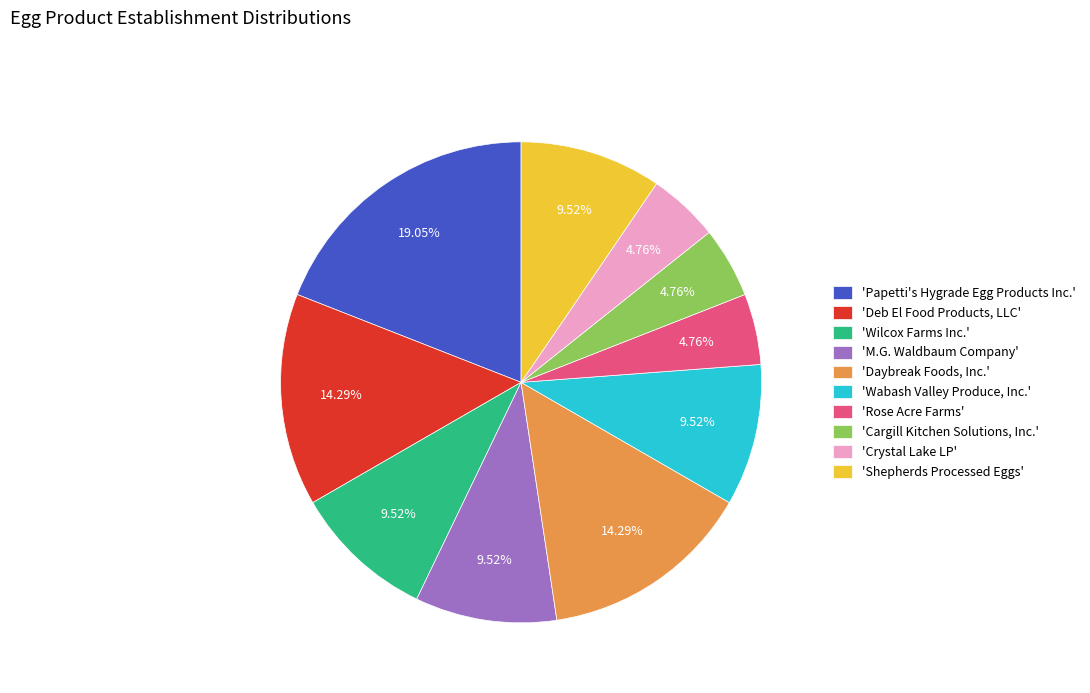

Does 'M.G. Waldbaum Company' account for over 50% of the chart?

No